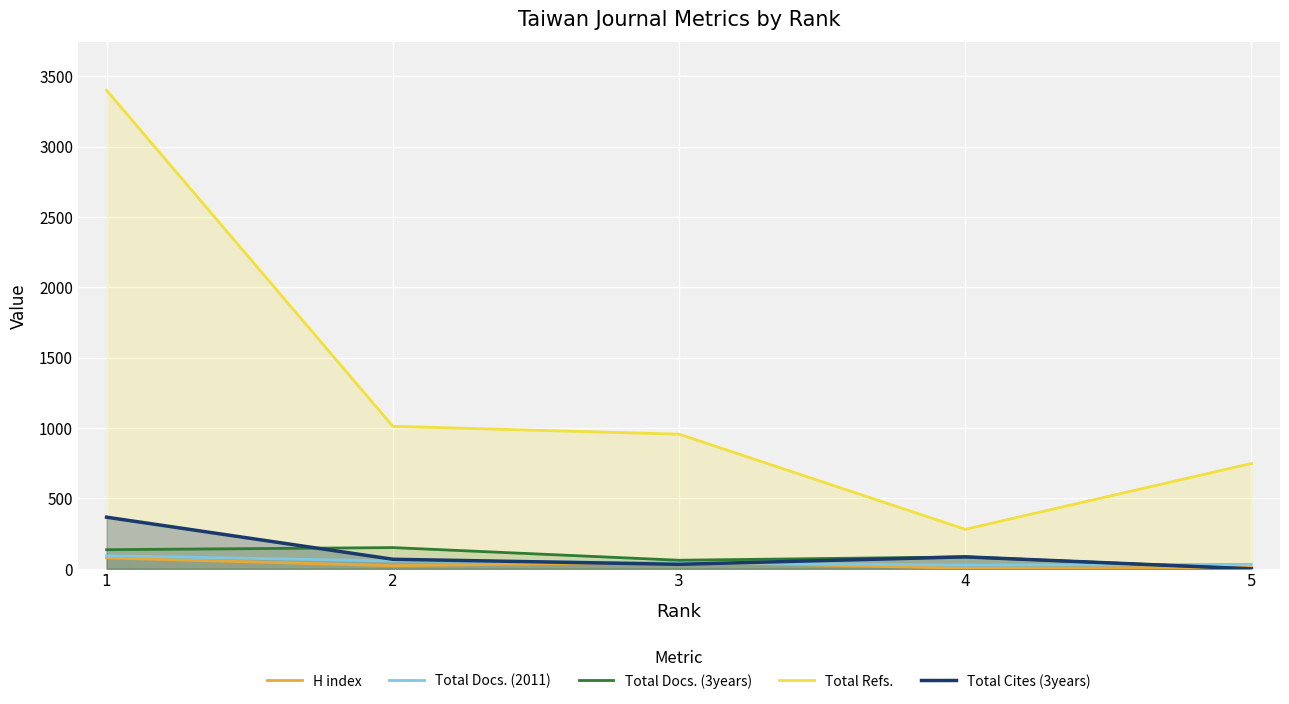

At 1, list the series in order from largest to smallest.

Total Refs., Total Cites (3years), Total Docs. (3years), Total Docs. (2011), H index